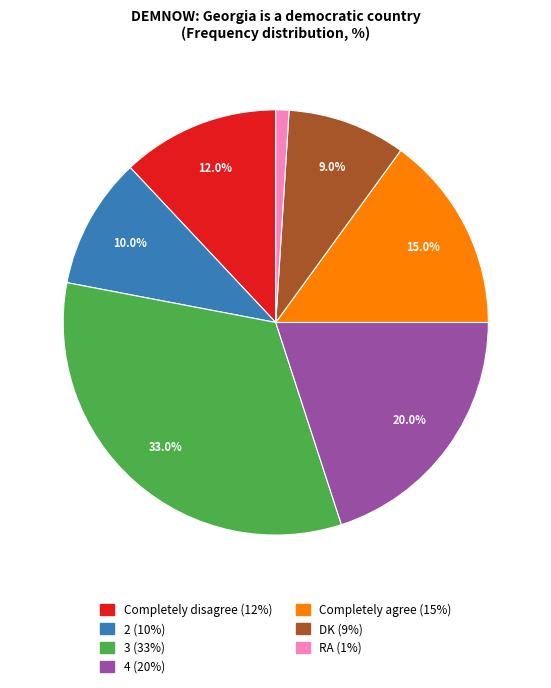

To the nearest percent, what is the average slice percentage?

14%